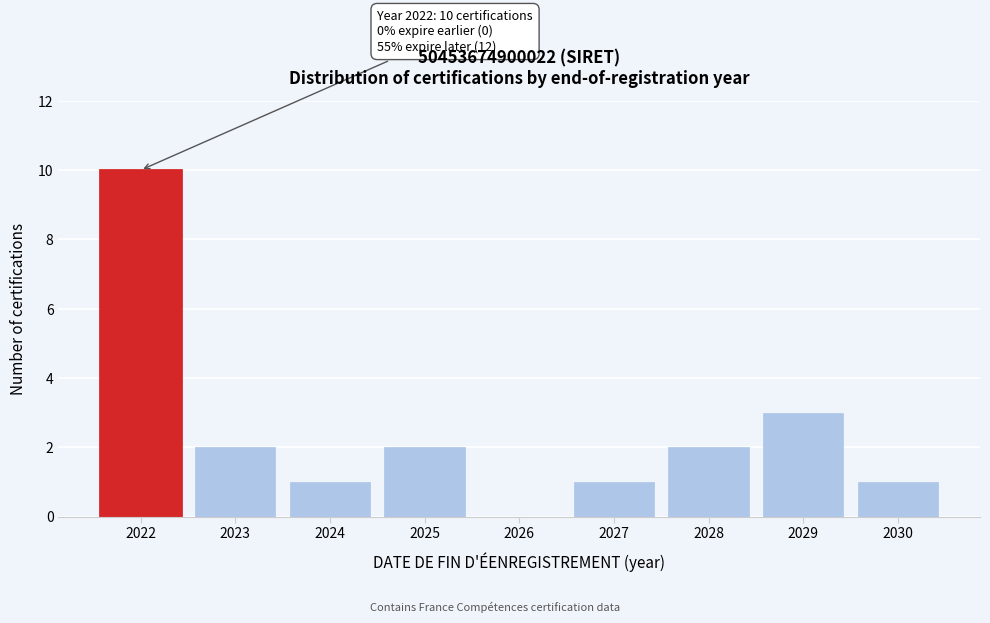

Reading left to right, list all the values displayed in this chart.

2022=10	2023=2	2024=1	2025=2	2026=0	2027=1	2028=2	2029=3	2030=1